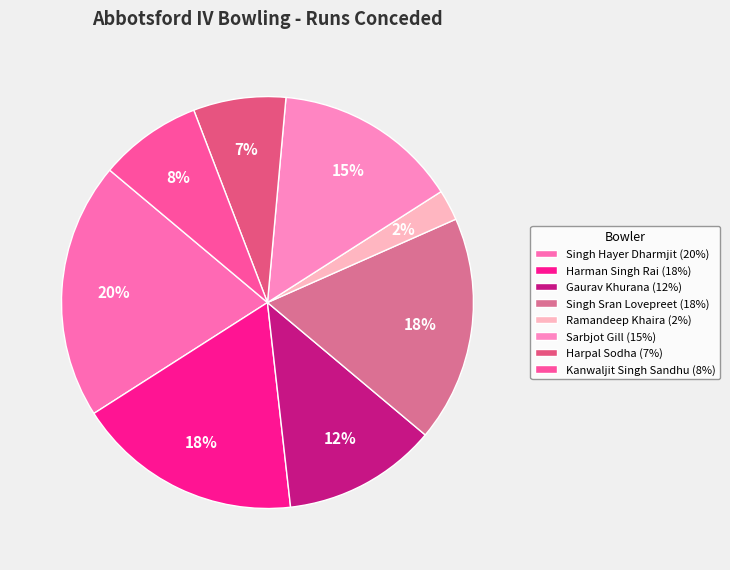

Is it true that Singh Sran Lovepreet is 18% of the pie?

True